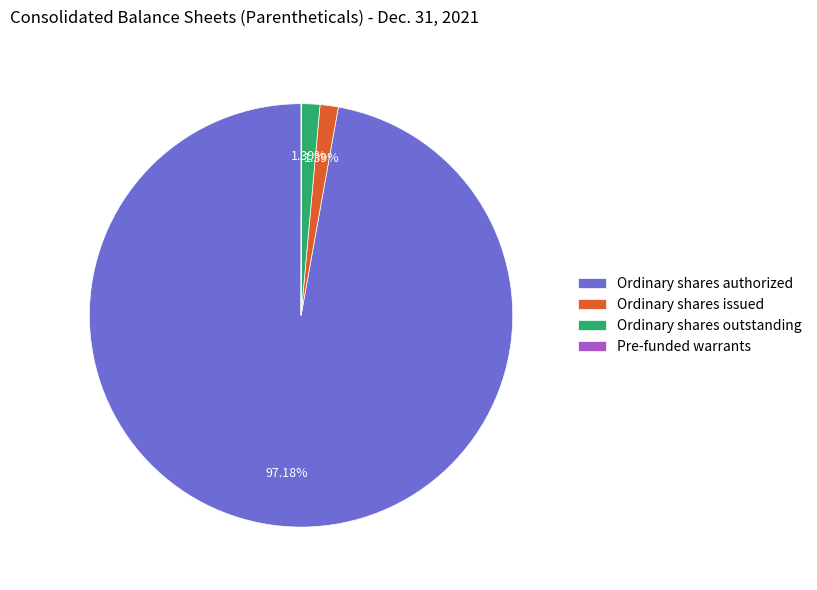

To the nearest percent, what is the average slice percentage?

25%